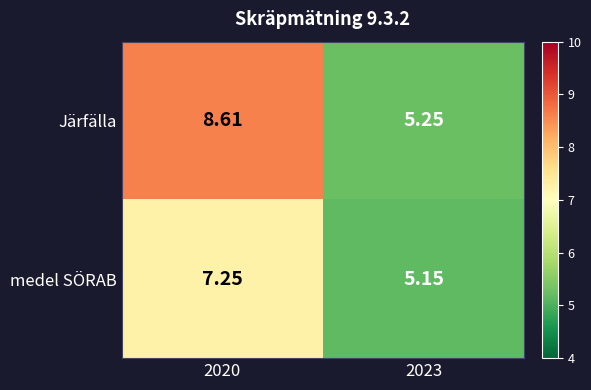

Rank the series by their average value, from highest to lowest.

Järfälla, medel SÖRAB